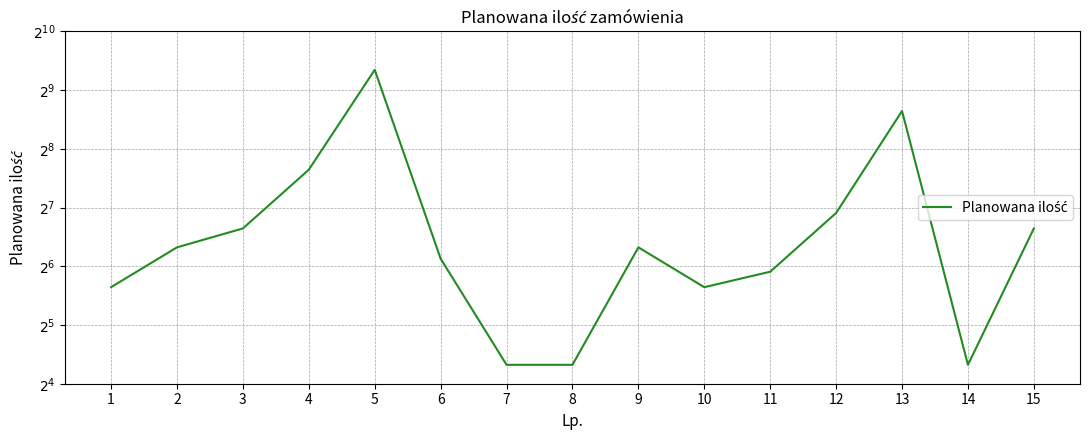

Is it true that the value at 13 is 400?

True